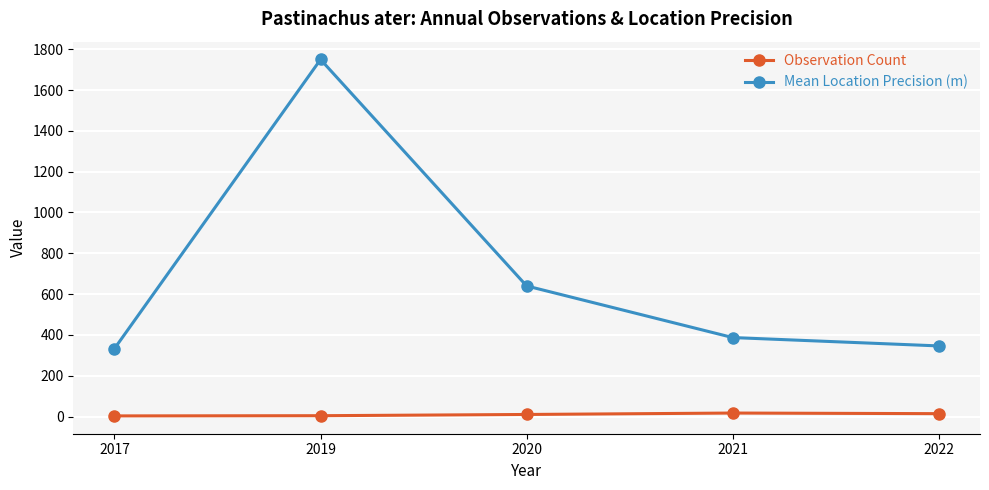

True or false: Observation Count has more than 2 interior local peaks.

False